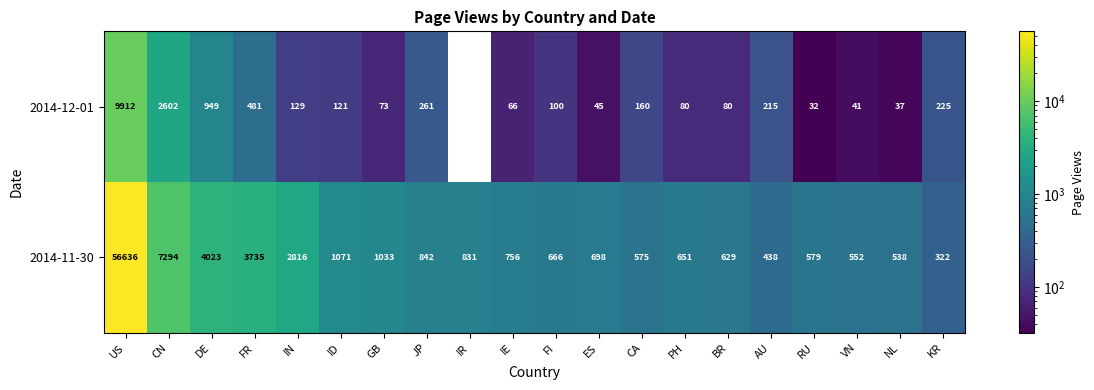

True or false: 2014-11-30 has a value of 181.4 at FI.

False